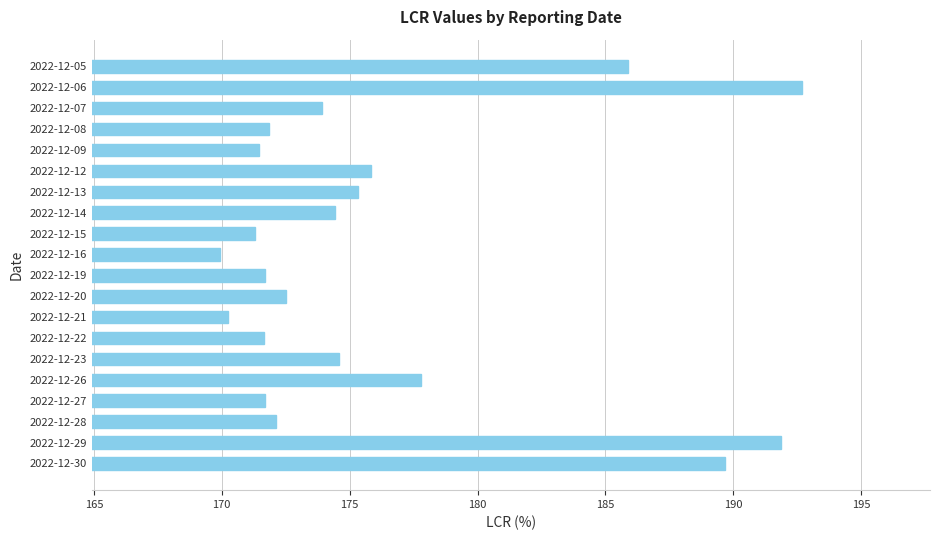

What is the greatest value displayed?

192.7